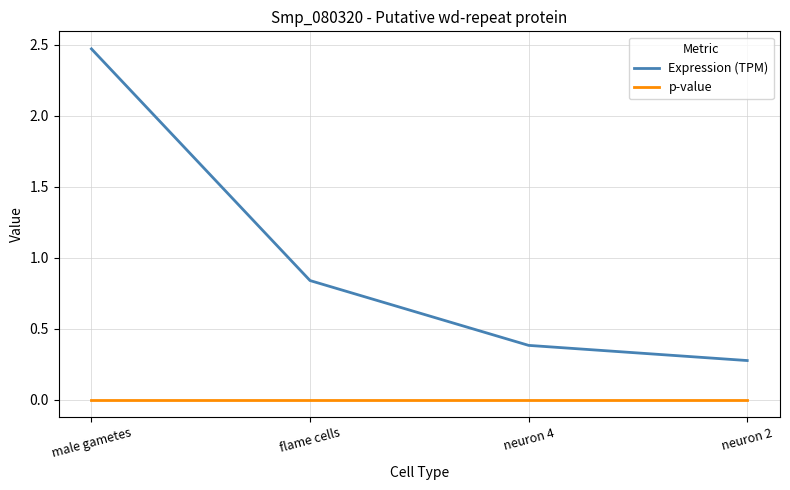

Rank the series by their maximum value, from highest to lowest.

Expression (TPM), p-value